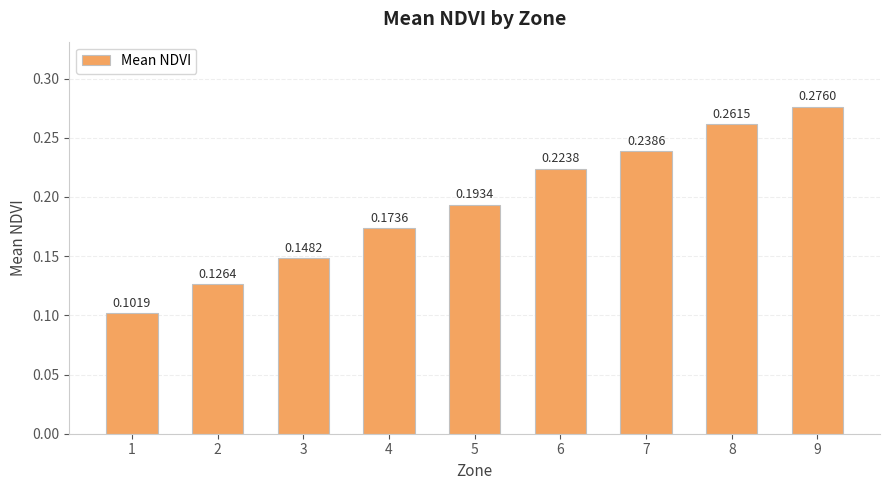

What is the sum of the values at 8 and 7?

0.5